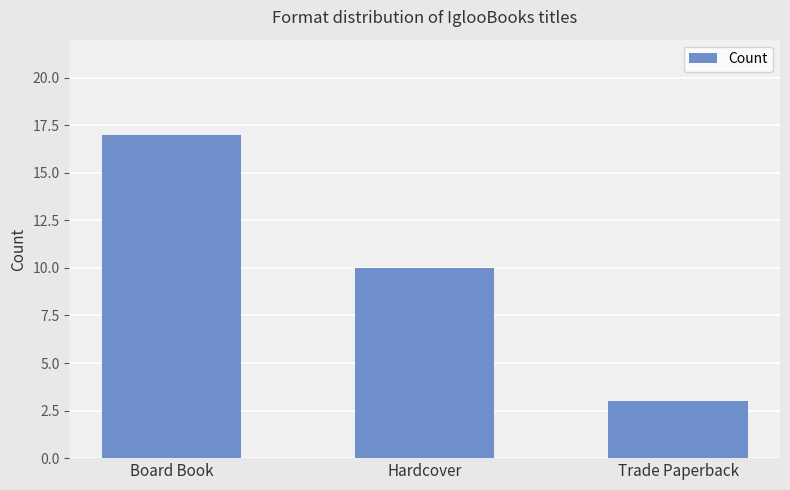

What is the change in value from Hardcover to Trade Paperback?

-7